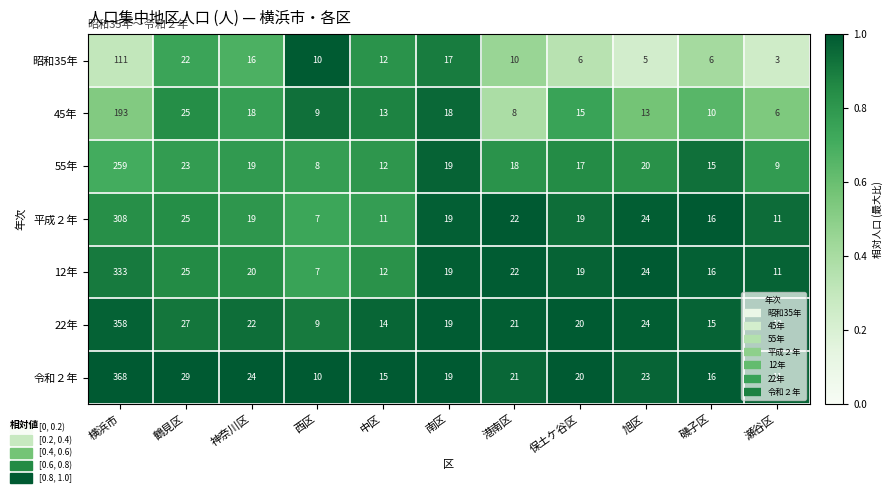

Which category has the highest value in the 22年 series?

横浜市